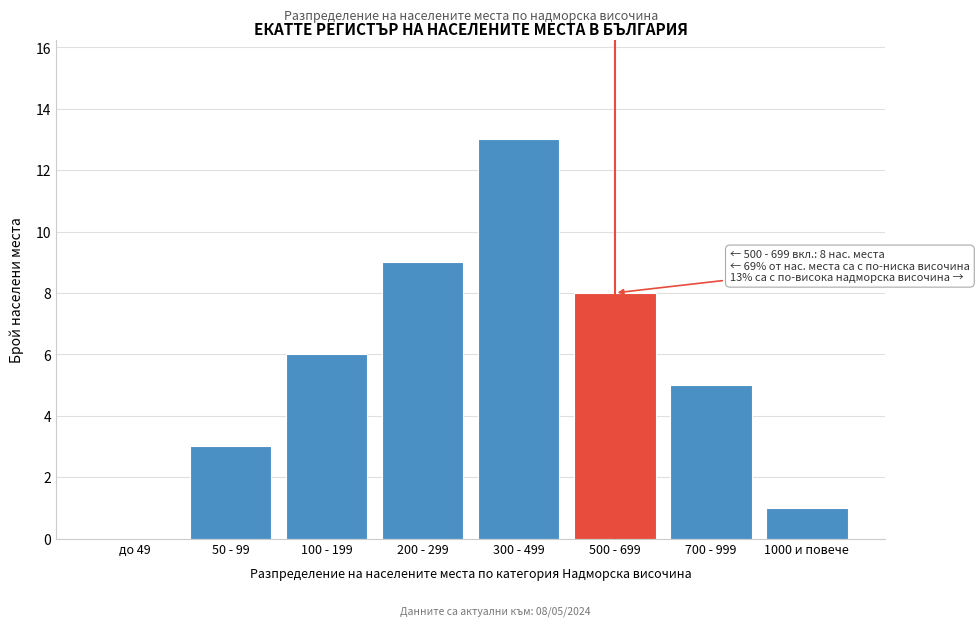

Reading right to left, what are all the values shown in this chart?

1000 и повече=1	700 - 999=5	500 - 699=8	300 - 499=13	200 - 299=9	100 - 199=6	50 - 99=3	до 49=0